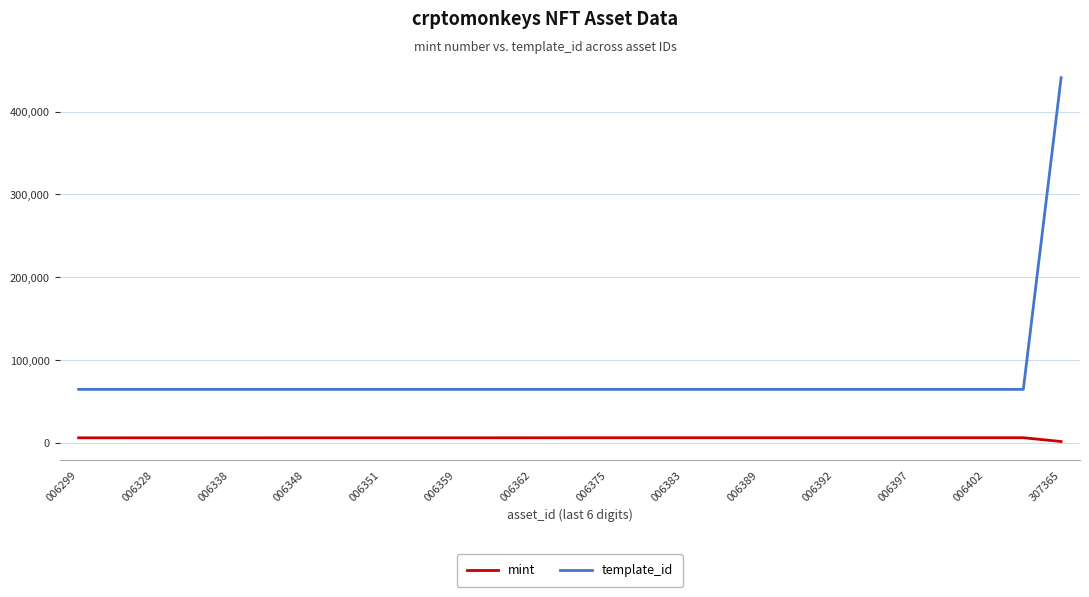

Rank the series by their maximum value, from highest to lowest.

template_id, mint